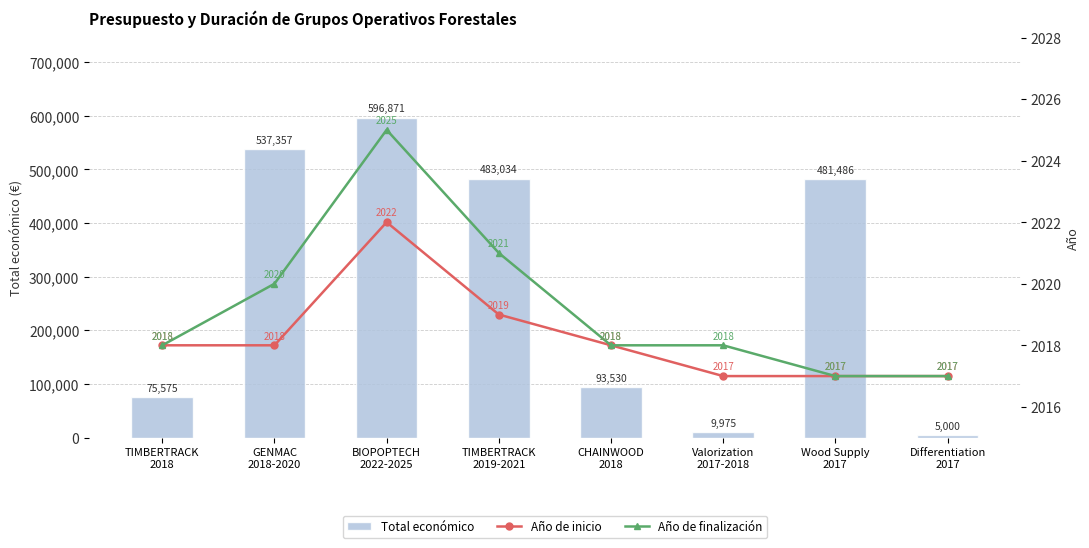

Which has a higher value, TIMBERTRACK
2018 or CHAINWOOD
2018?

CHAINWOOD
2018